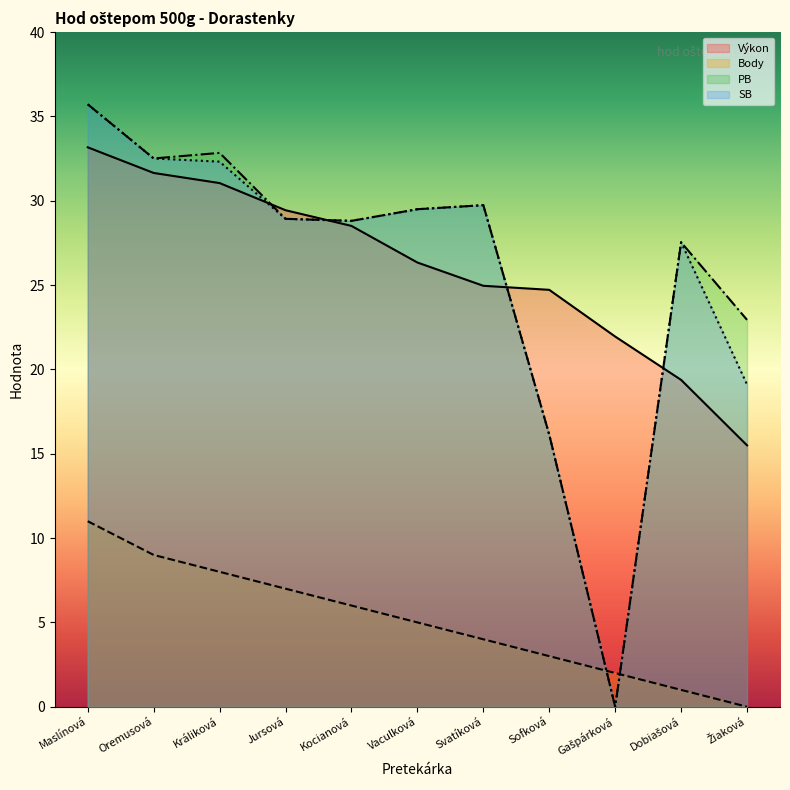

Which category has the highest value in the Výkon series?

Maslínová